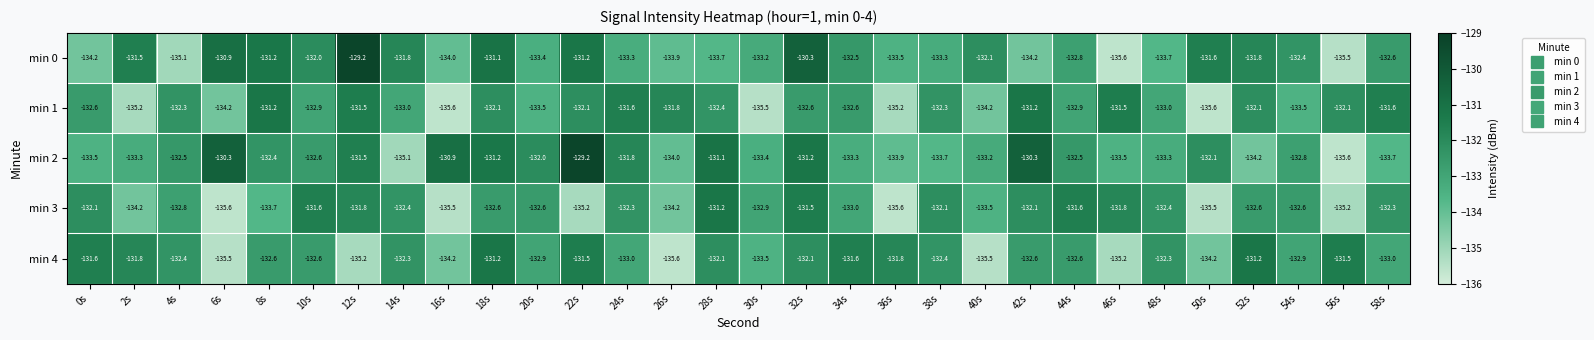

What is the highest value of the min 3 series?

-131.2